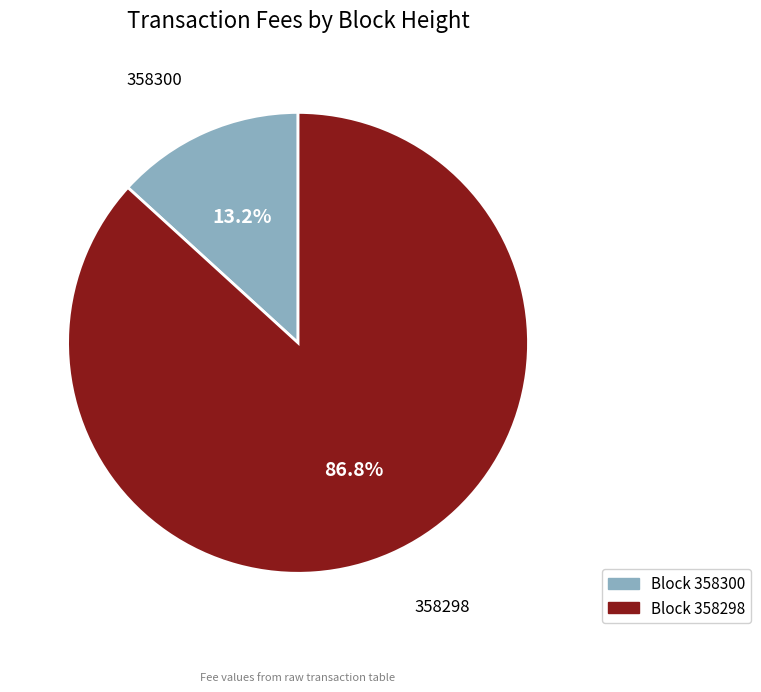

To the nearest percent, what percentage of the pie is 358300?

13%